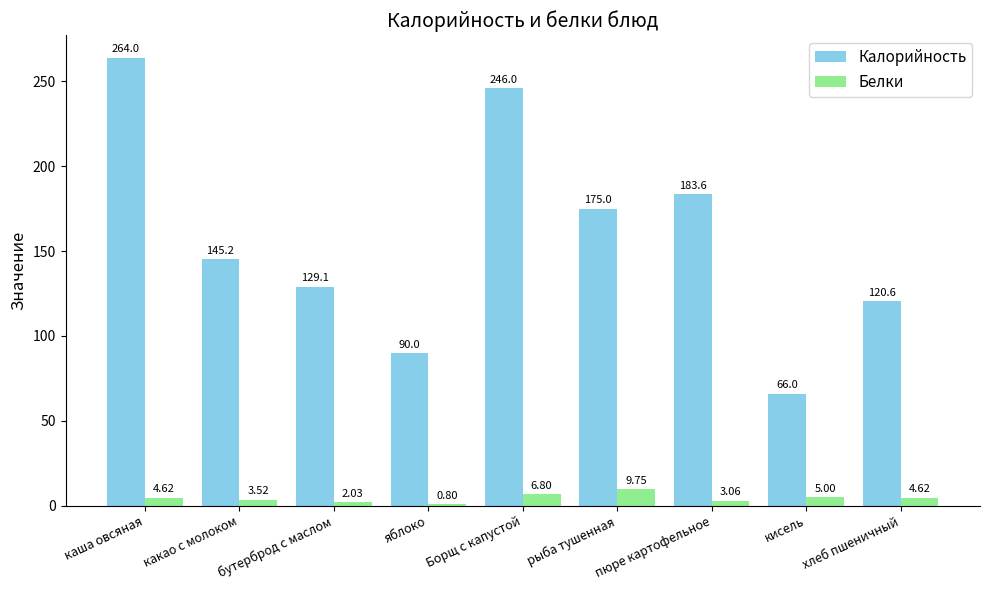

How many groups of bars are there?

9